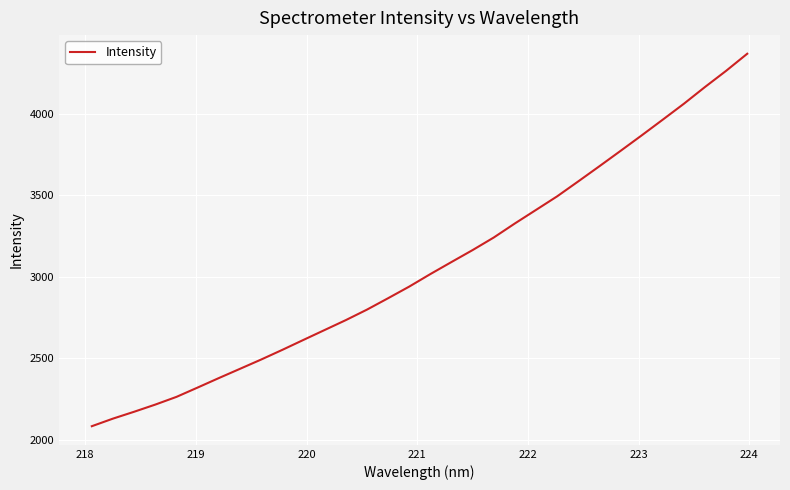

What is the difference between the maximum and minimum values?

2282.6